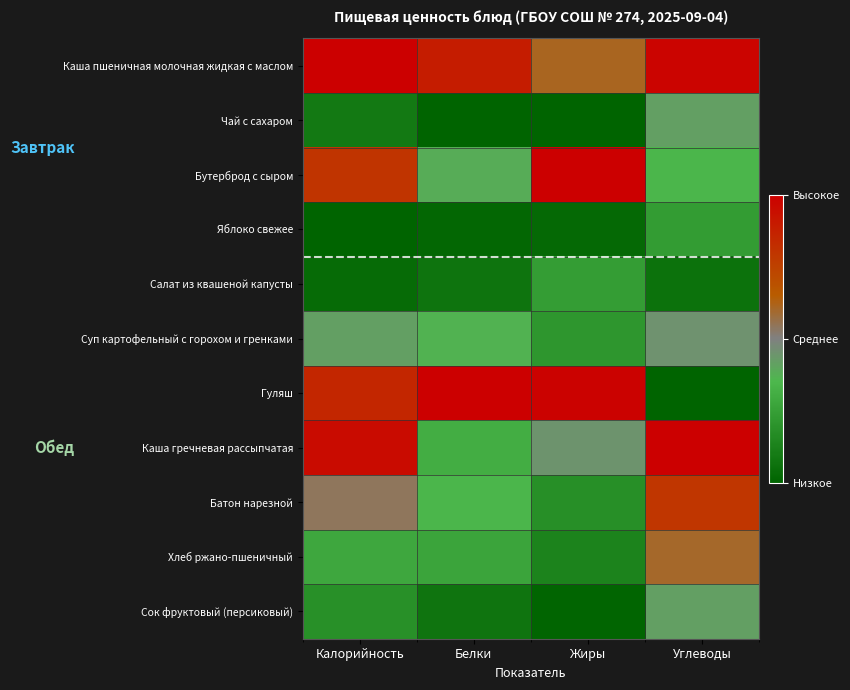

What is the greatest value displayed?

1.0